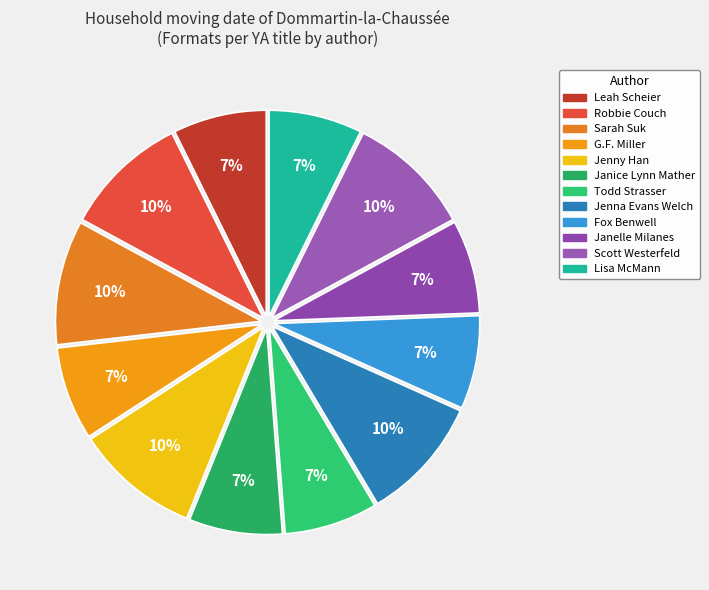

The Jenna Evans Welch slice represents 1% of the pie. True or false?

False